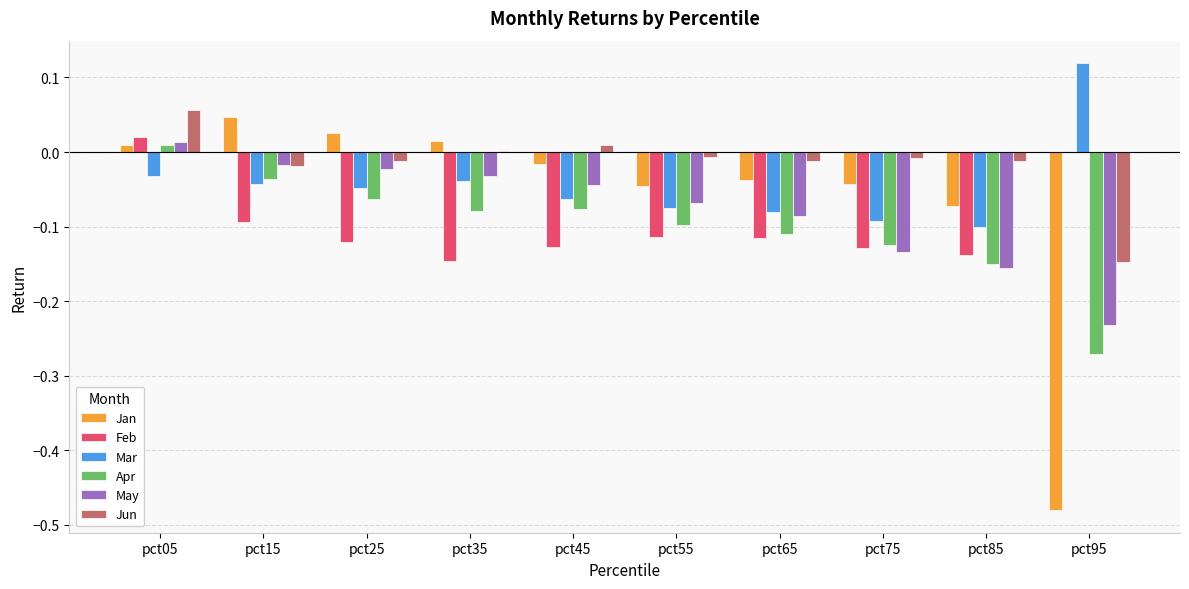

Which series has the largest total across all categories?

Jun